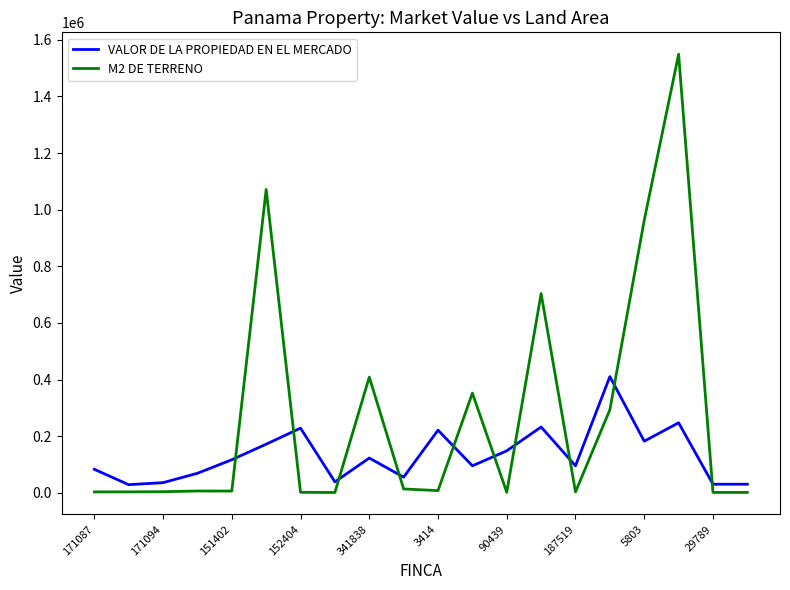

What are all the series names shown in the legend?

VALOR DE LA PROPIEDAD EN EL MERCADO, M2 DE TERRENO